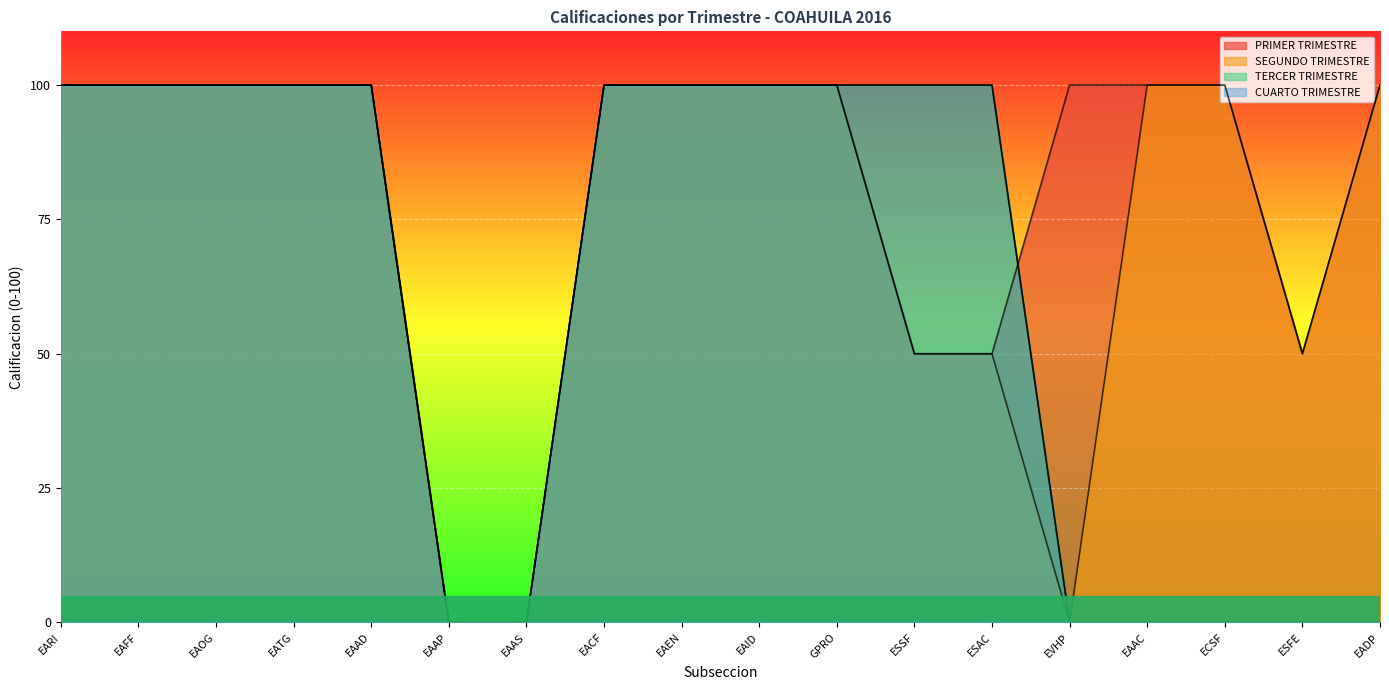

The TERCER TRIMESTRE series shows 100 at EAEN. True or false?

True